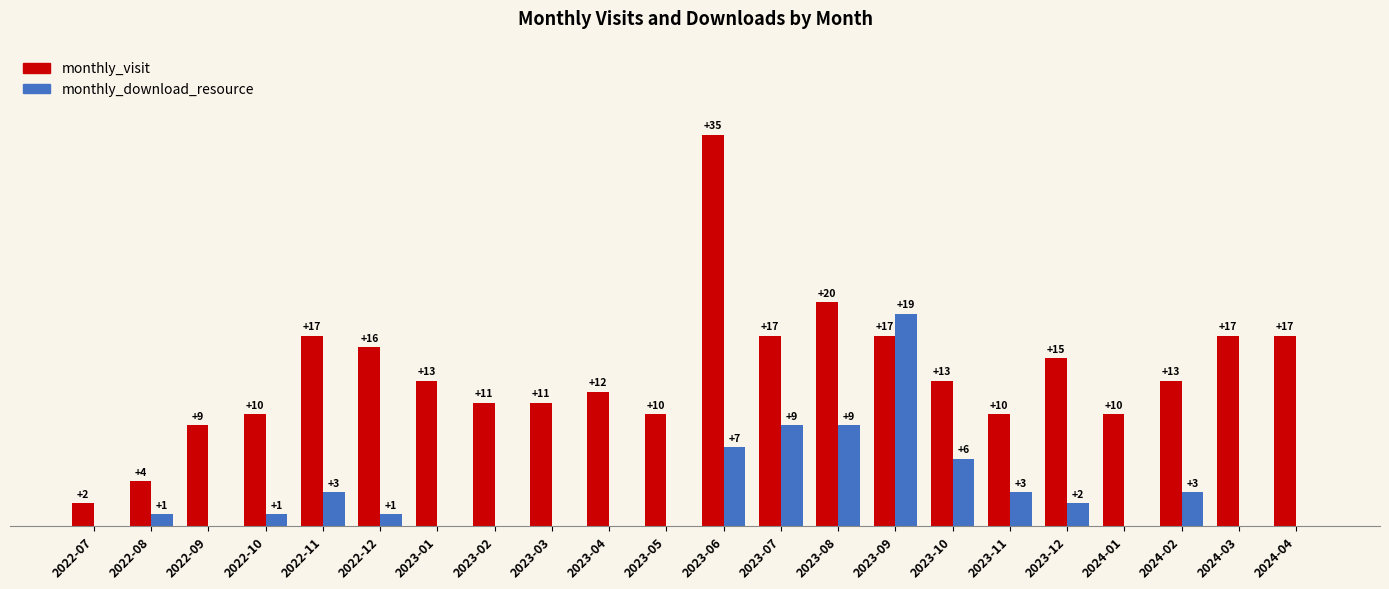

Where does the monthly_visit series first go above 13?

2022-11